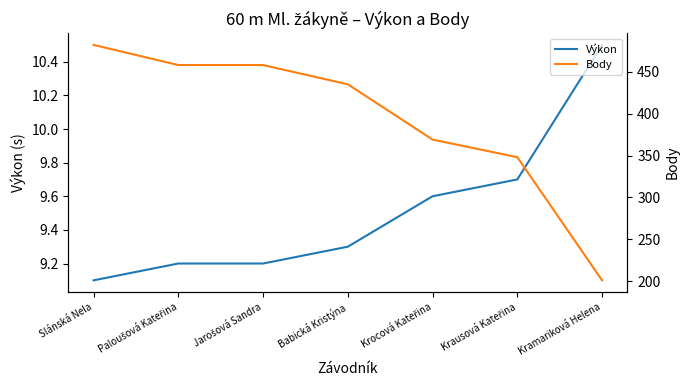

Is this an area chart (filled region under the line)?

No